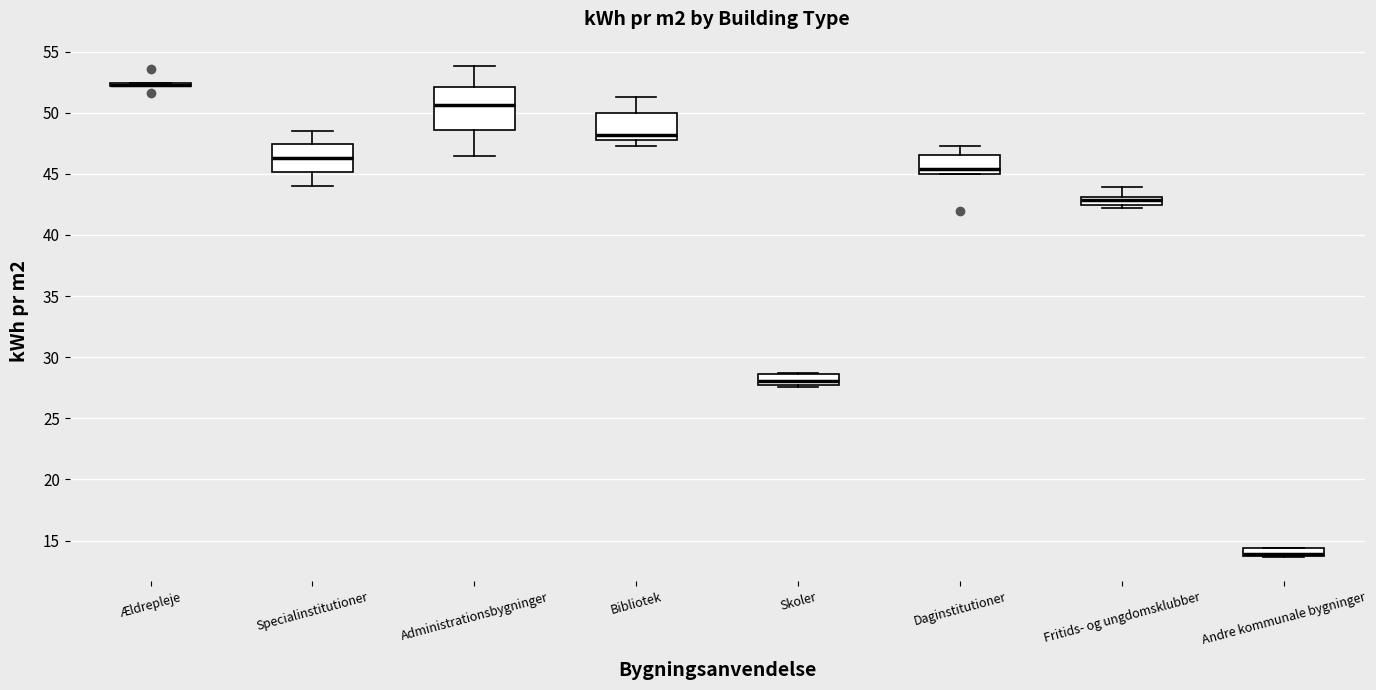

Where is the lower edge of the box for Administrationsbygninger on the y-axis? The values are not printed on the chart, so give them approximately, as read against the axis.

48.5